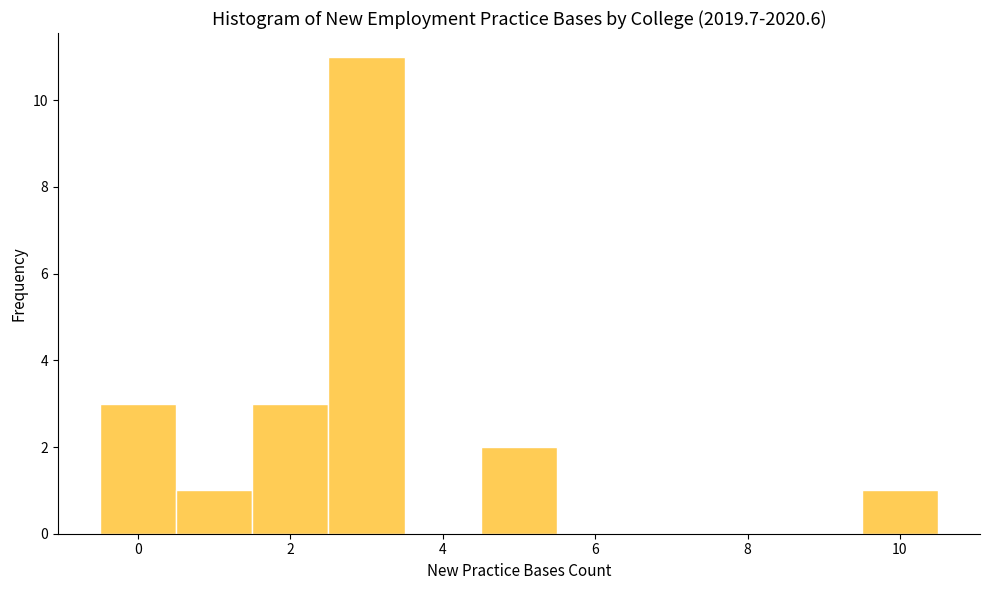

Reading left to right, list every bar in this chart as the range it spans on the x-axis followed by its height. Neither the bar edges nor the heights are printed on the chart, so give them approximately, as read against the axes.

-0.5 to 0.5: 3
0.5 to 1.5: 1
1.5 to 2.5: 3
2.5 to 3.5: 11
3.5 to 4.5: 0
4.5 to 5.5: 2
5.5 to 6.5: 0
6.5 to 7.5: 0
7.5 to 8.5: 0
8.5 to 9.5: 0
9.5 to 10.5: 1